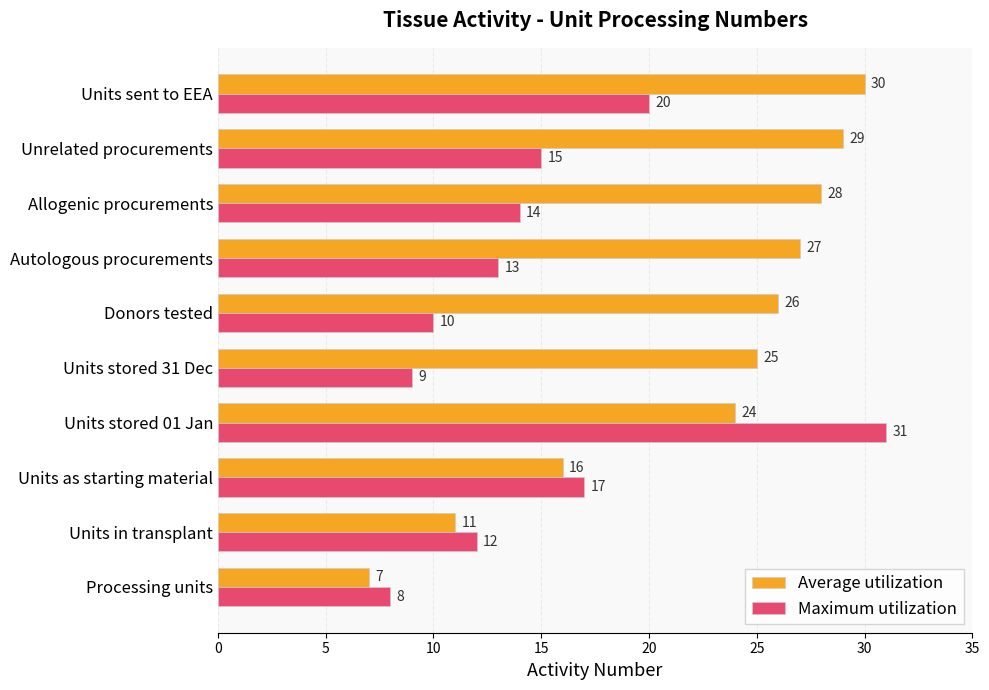

What is the difference between the maximum and minimum values in the Maximum utilization series?

23